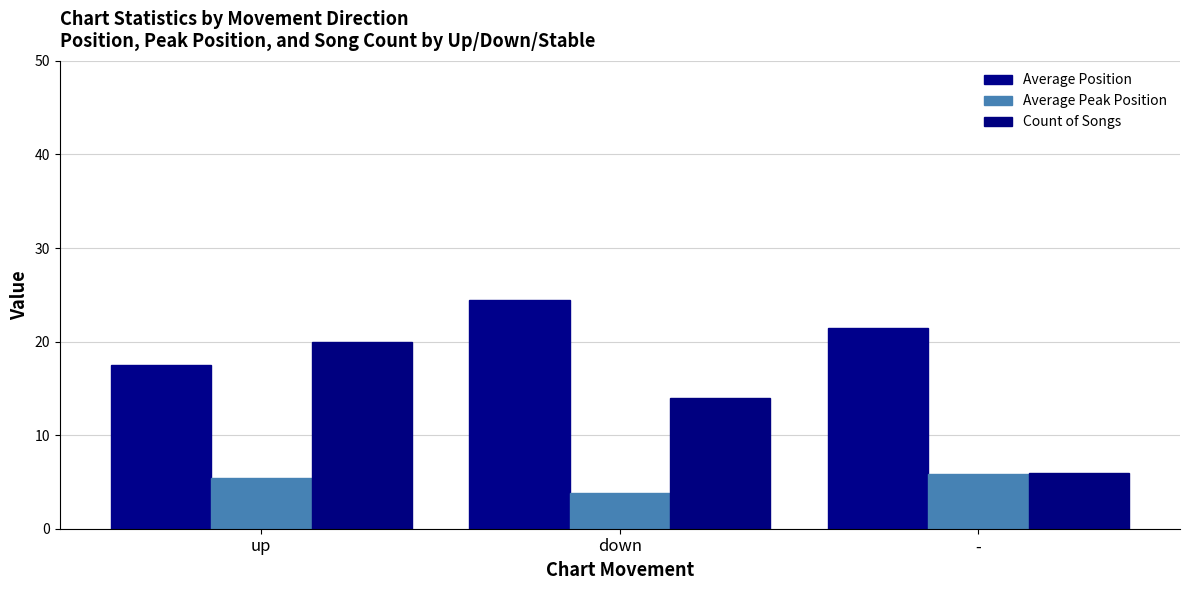

What position from the right is -?

1